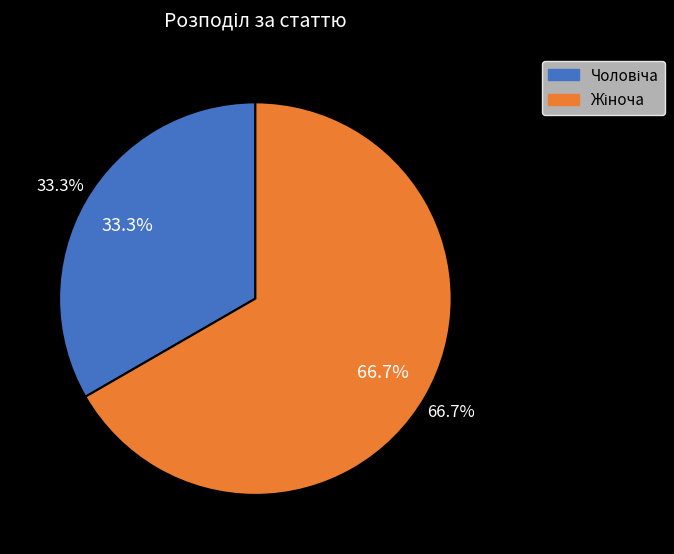

Is there any slice that represents more than half of the pie?

Yes